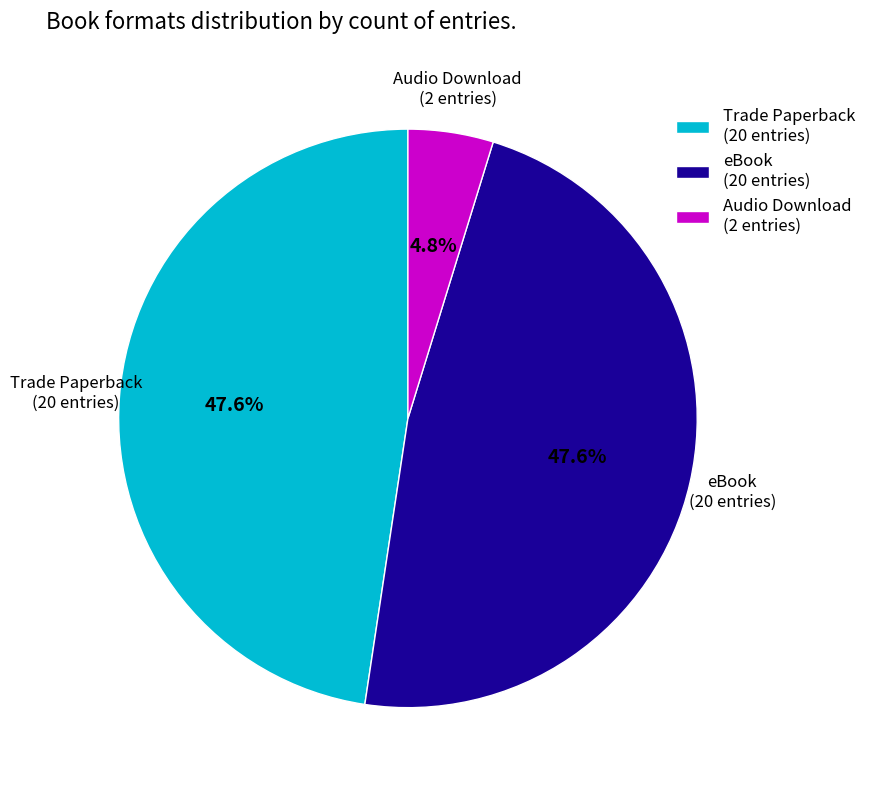

To the nearest percent, what percentage of the pie is eBook?

48%